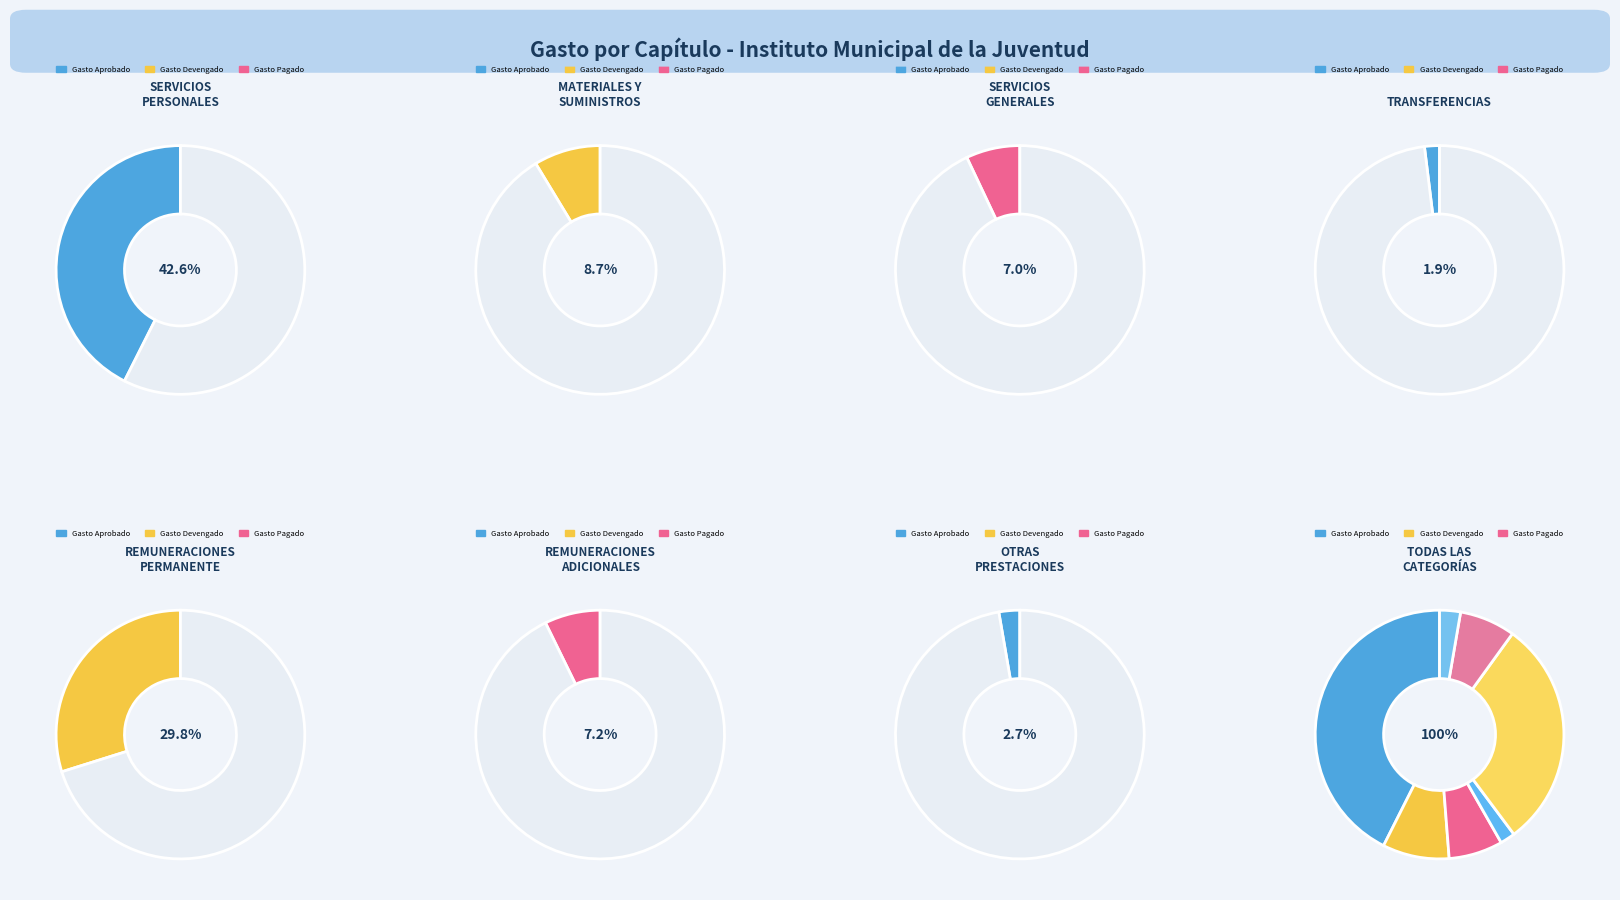

To the nearest percent, what is the combined percentage of OTRAS PRESTACIONES SOCIALES Y ECONOMICAS and REMUNERACIONES AL PERSONAL DE CARÁCTER PERMANENTE?

33%